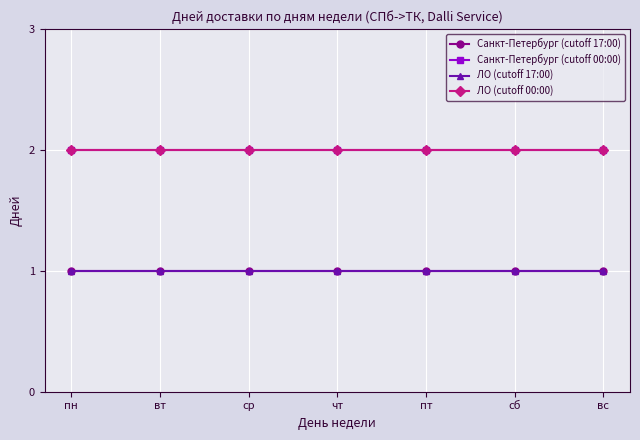

True or false: ЛО (cutoff 00:00) and Санкт-Петербург (cutoff 00:00) cross at least once.

False